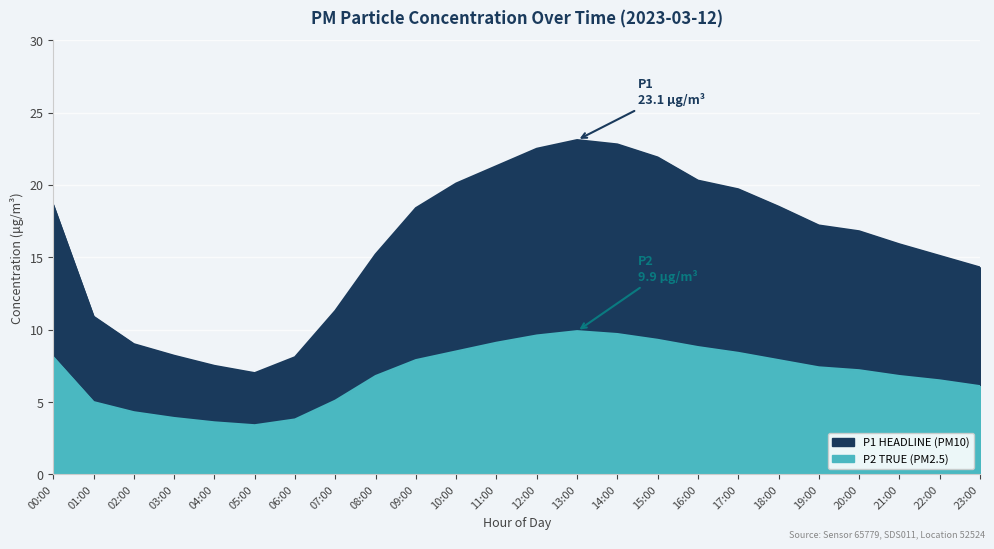

What is the value of the P1 point at the 23rd from the left?

15.1